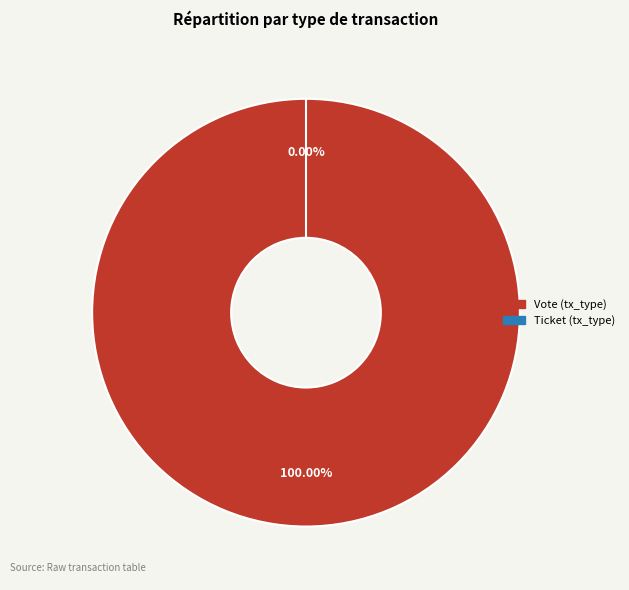

The Vote (tx_type) slice represents 100% of the pie. True or false?

True